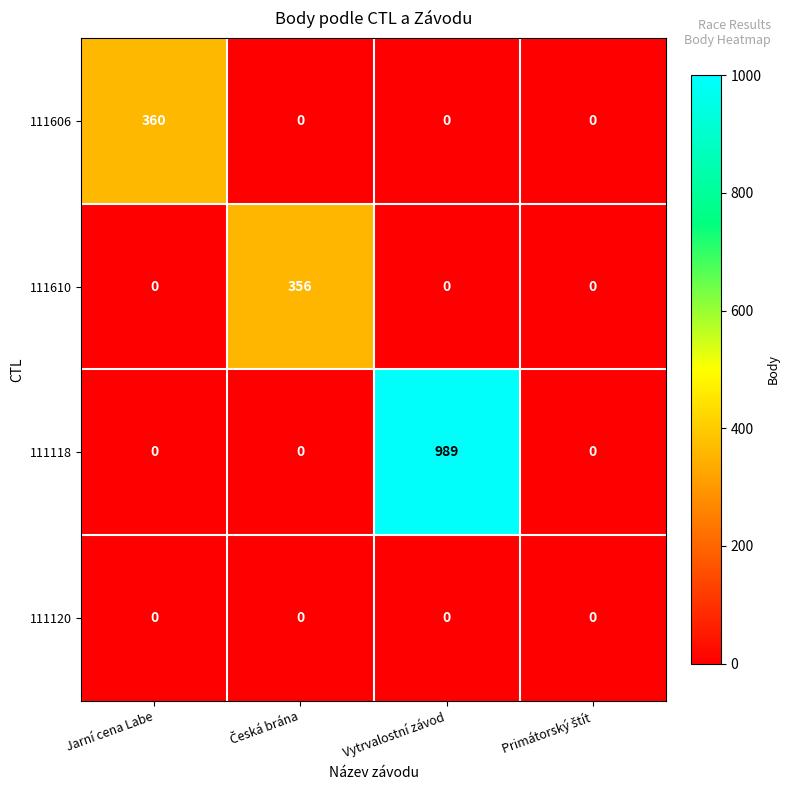

Which series has the widest spread of values?

111118